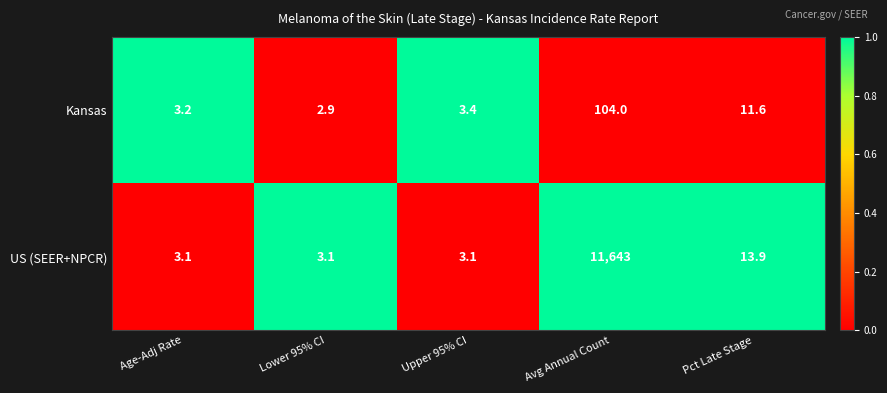

Which label corresponds to the smallest value in the chart?

Lower 95% CI